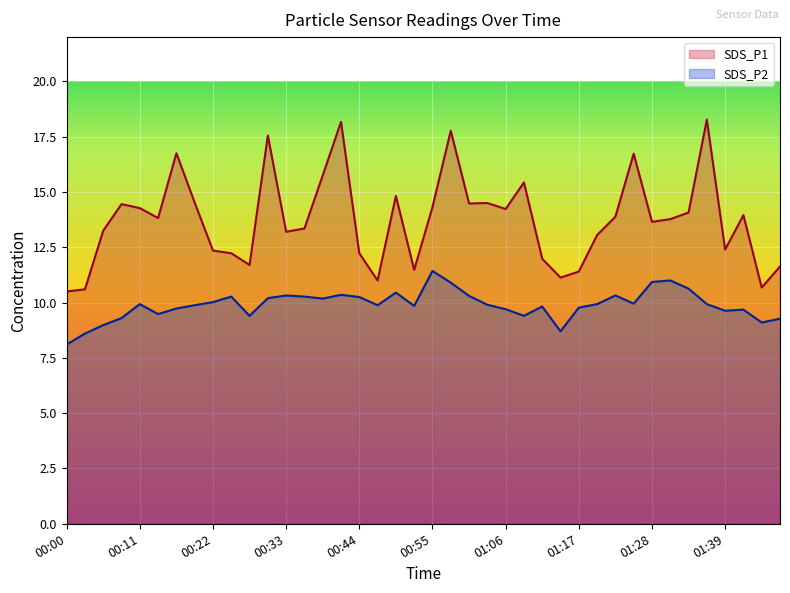

Count the number of categories in the chart.

40